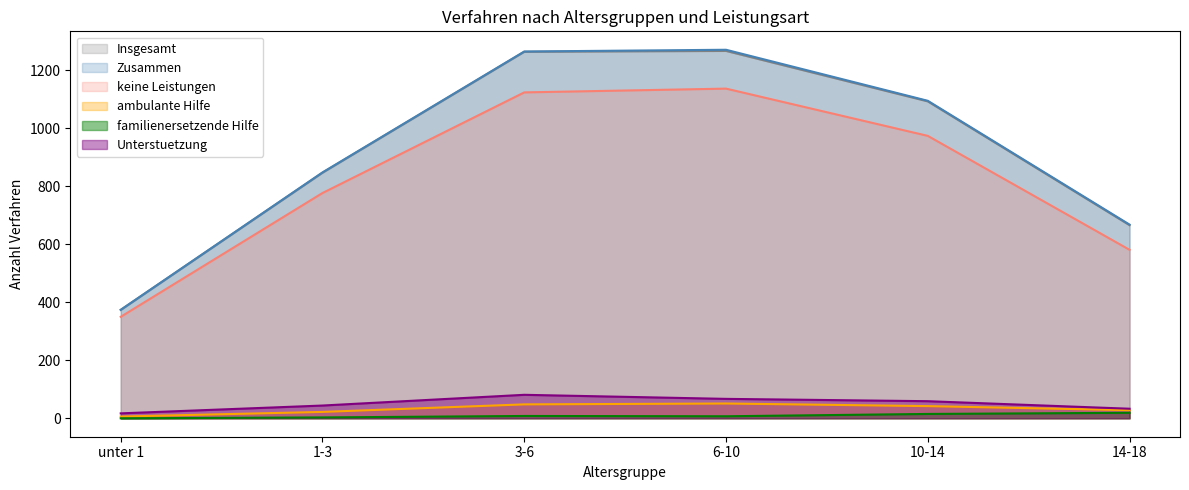

Reading left to right, extract all data points from this chart.

Insgesamt: unter 1=374	1-3=847	3-6=1264	6-10=1267	10-14=1093	14-18=666
Zusammen: unter 1=374	1-3=848	3-6=1265	6-10=1271	10-14=1095	14-18=668
Unterstuetzung: unter 1=17	1-3=44	3-6=81	6-10=67	10-14=59	14-18=33
ambulante Hilfe: unter 1=6	1-3=22	3-6=48	6-10=51	10-14=42	14-18=28
familienersetzende Hilfe: unter 1=0	1-3=3	3-6=8	6-10=7	10-14=15	14-18=19
keine Leistungen: unter 1=350	1-3=777	3-6=1124	6-10=1137	10-14=974	14-18=581